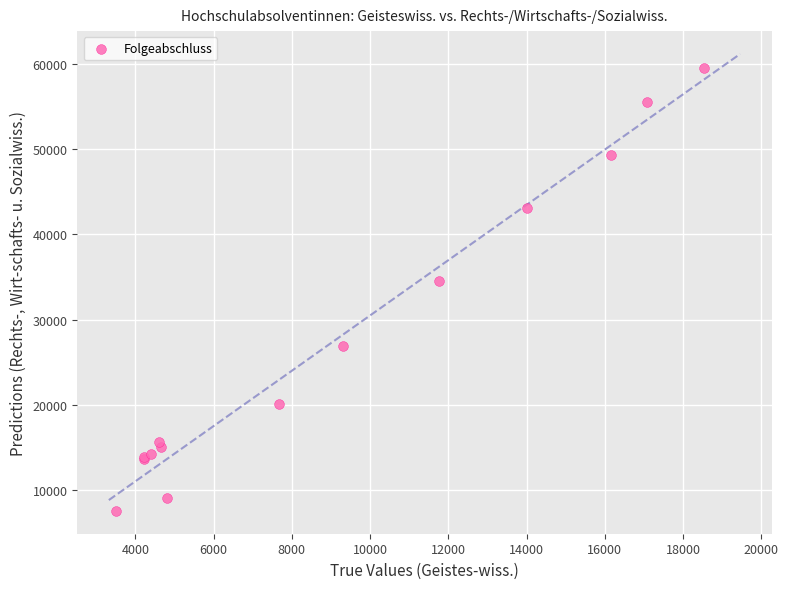

What Y value in the scatter plot is closest to 33547?

34514